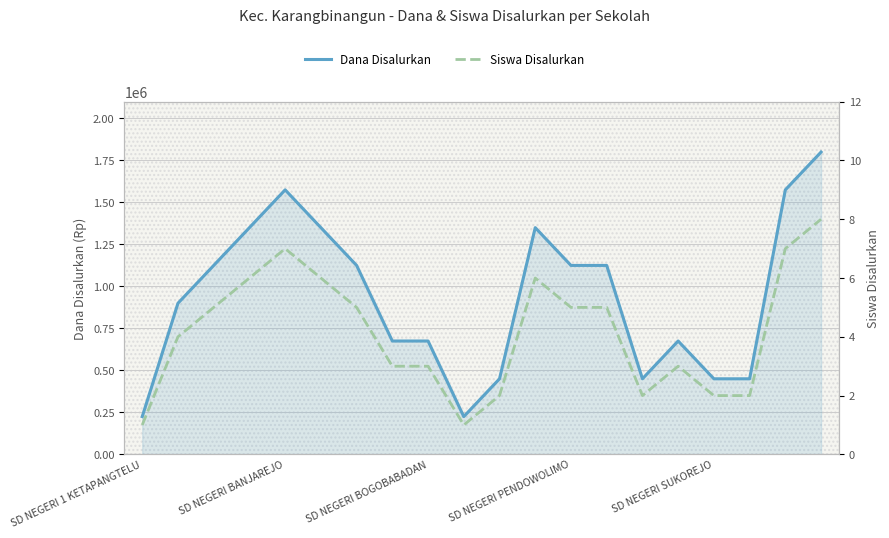

List the series in order of their peak value, lowest first.

Siswa Disalurkan, Dana Disalurkan